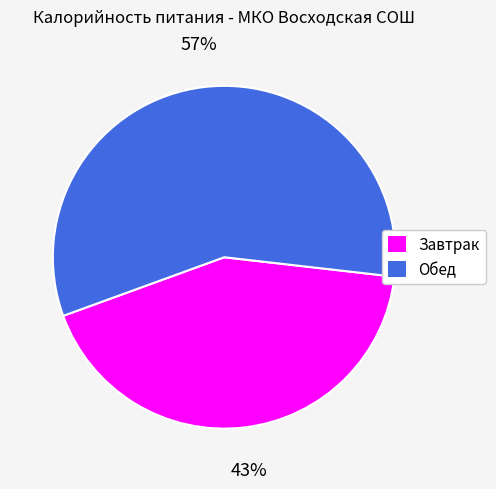

True or false: Завтрак accounts for 43% of the total.

True